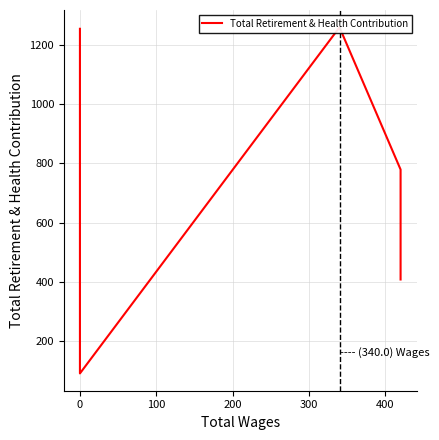

Reading right to left, what are all the values shown in this chart?

408	779	1259	91	1254